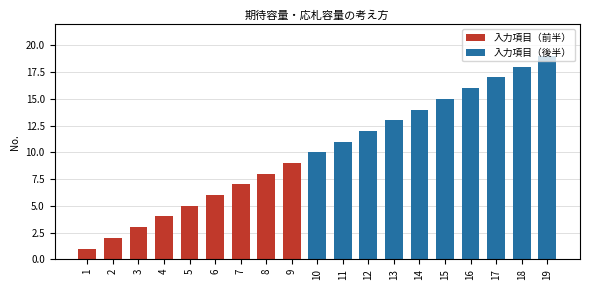

What is the change in value from 1 to 2?

+1